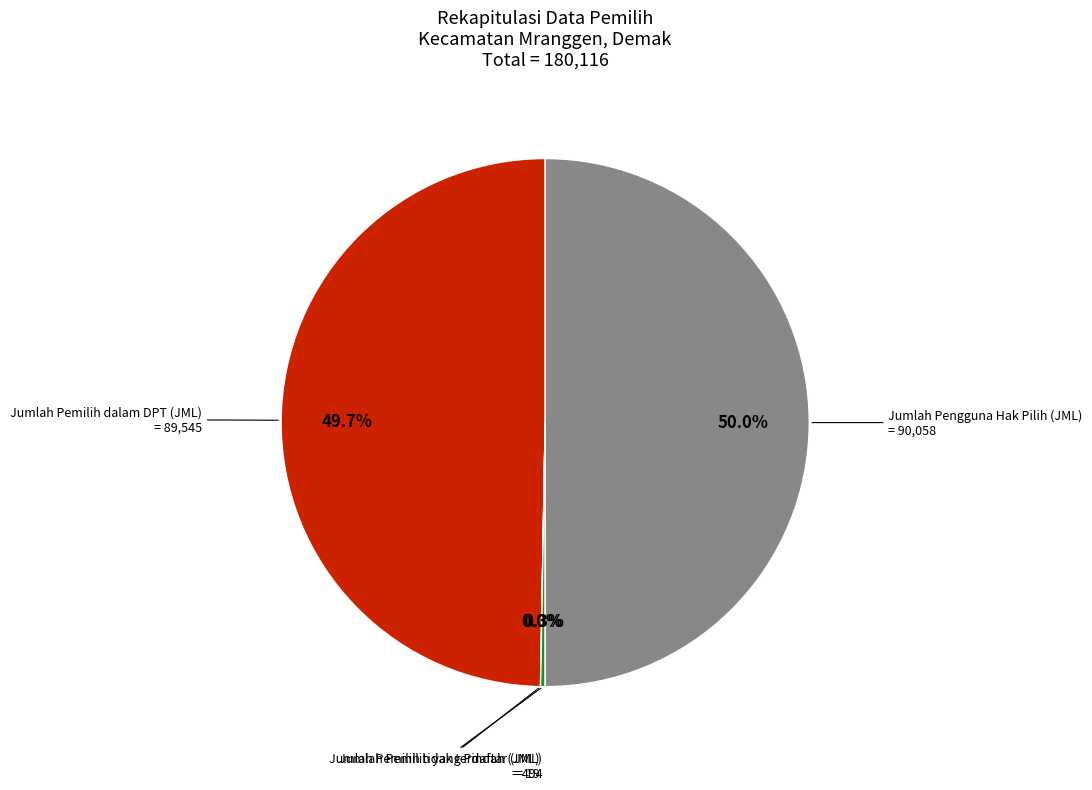

Is Jumlah Pemilih dalam DPT (JML) the majority of the pie?

No